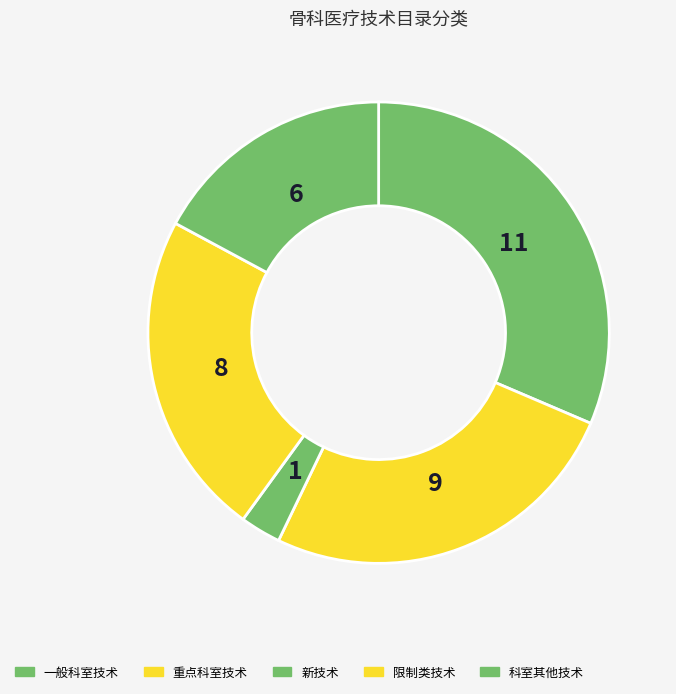

What is the smallest slice in the pie chart?

新技术